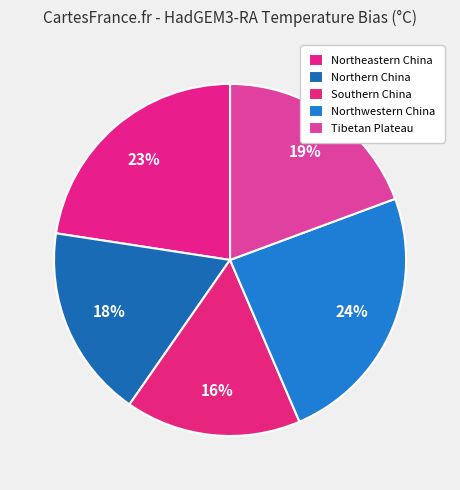

To the nearest percent, what is the difference between the Southern China and Northwestern China slice percentages?

8%